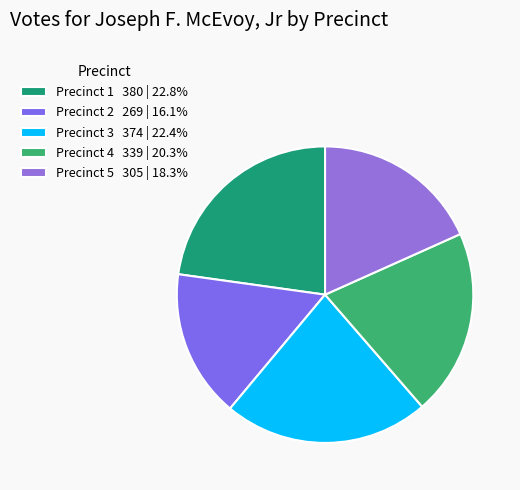

True or false: Precinct 1 accounts for 23% of the total.

True